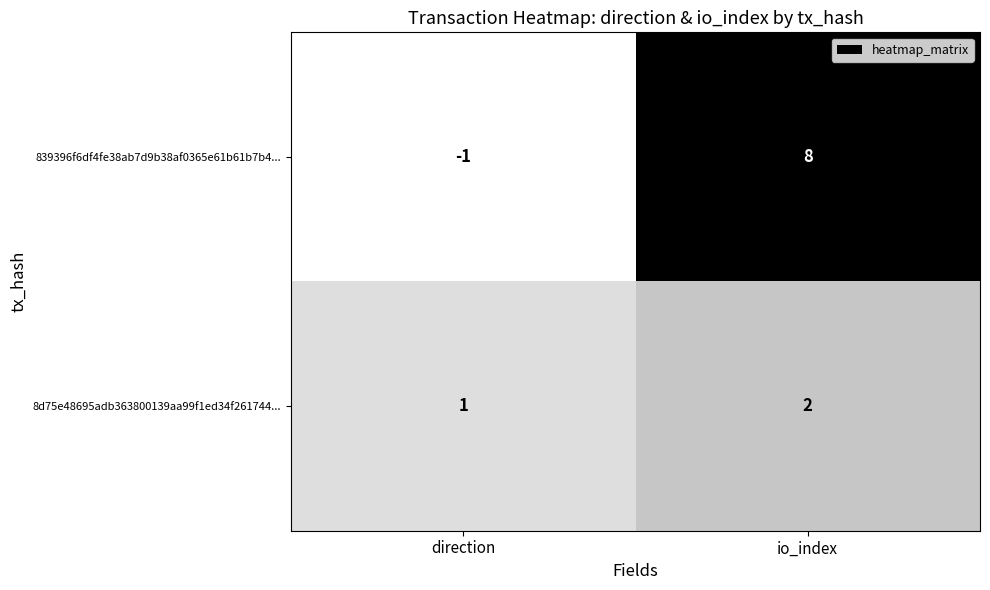

Between direction and io_index, which series saw the biggest shift?

839396f6df4fe38ab7d9b38af0365e61b61b7b4...